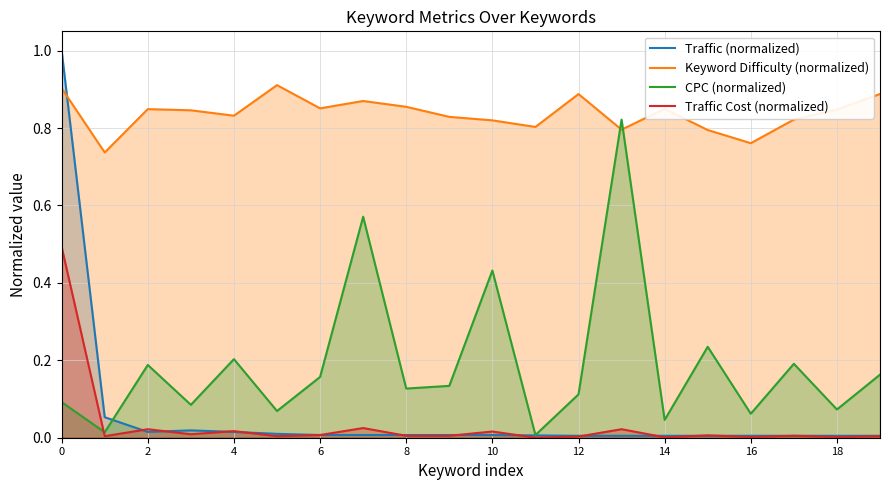

In Traffic (normalized), how many points are lower than both neighbors (excluding endpoints)?

1